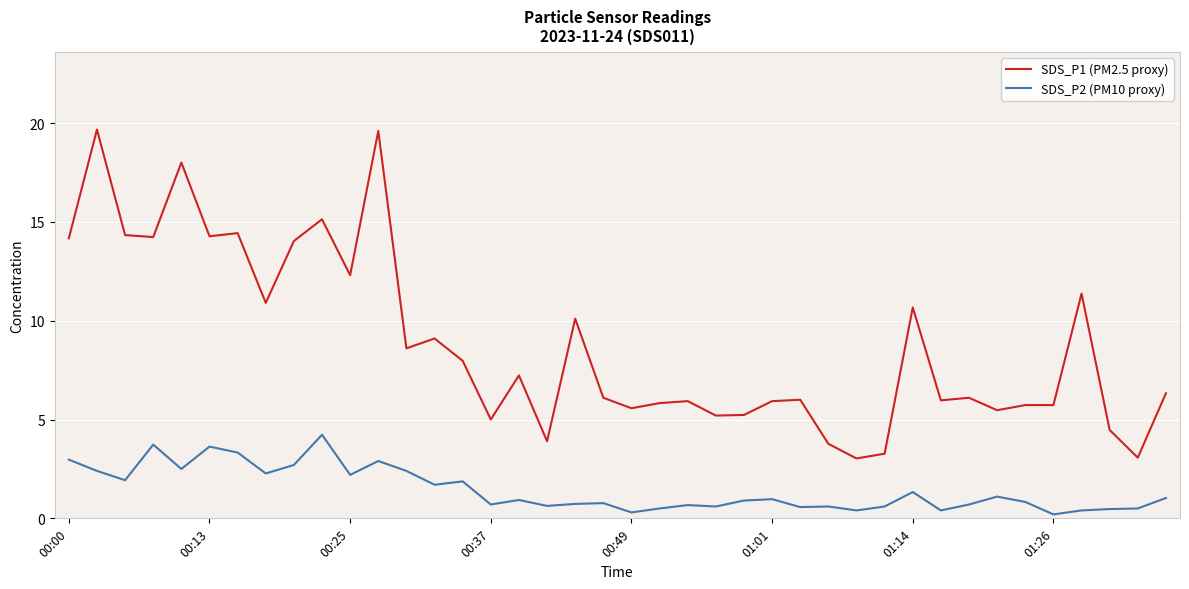

What is the difference between the maximum and minimum values in the SDS_P1 (PM2.5 proxy) series?

16.6